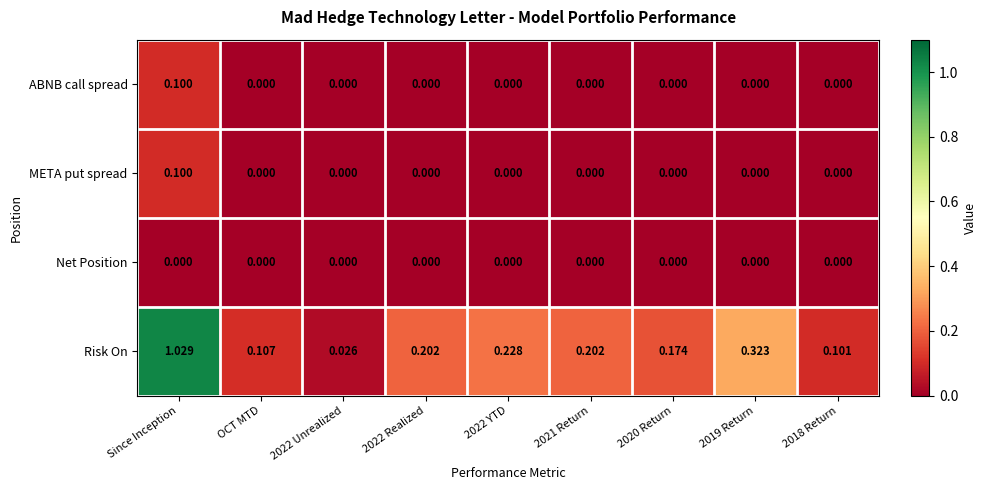

Which series changed the most between 2021 Return and 2020 Return?

Risk On